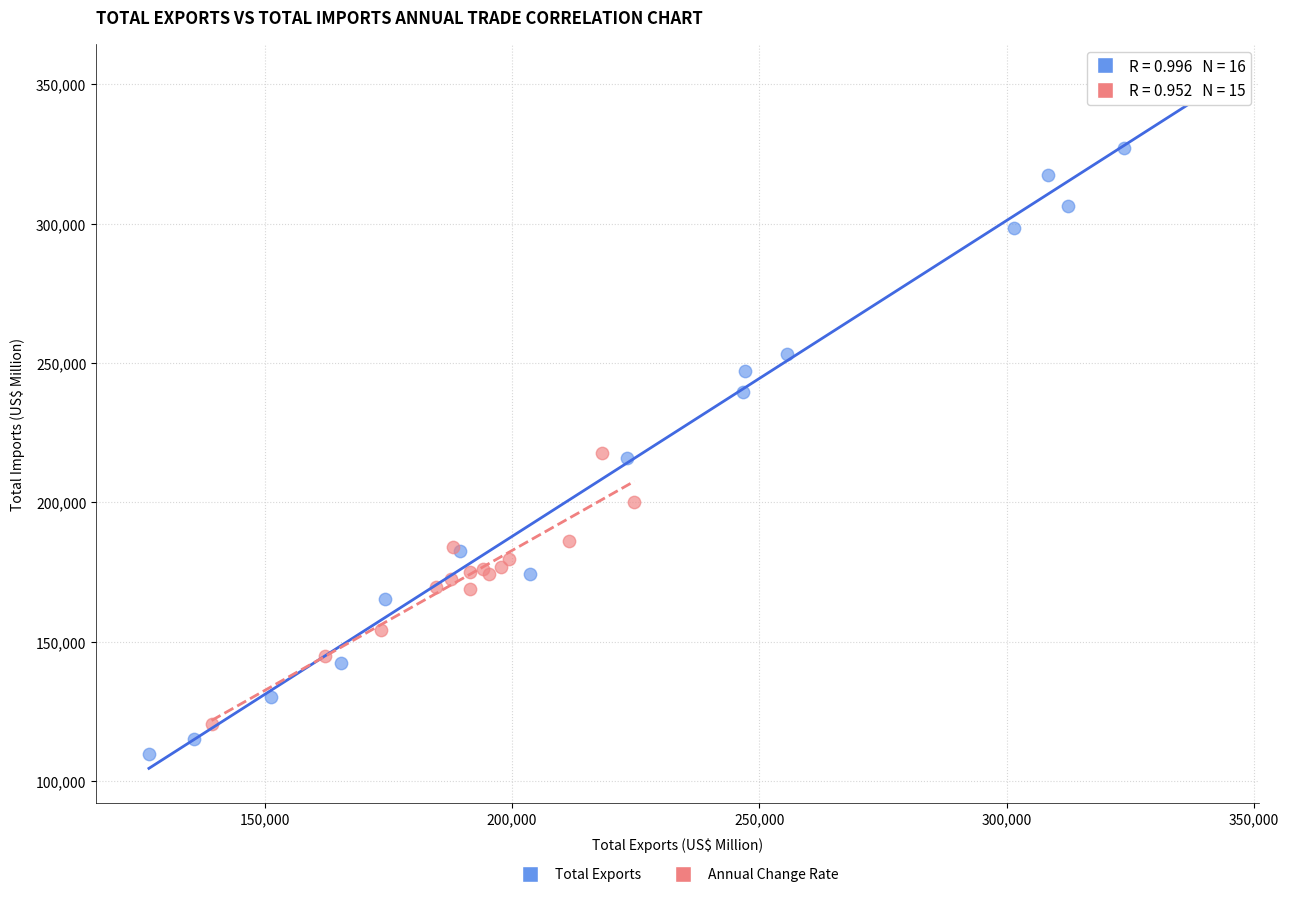

Which series contains the highest Y value?

Total Exports